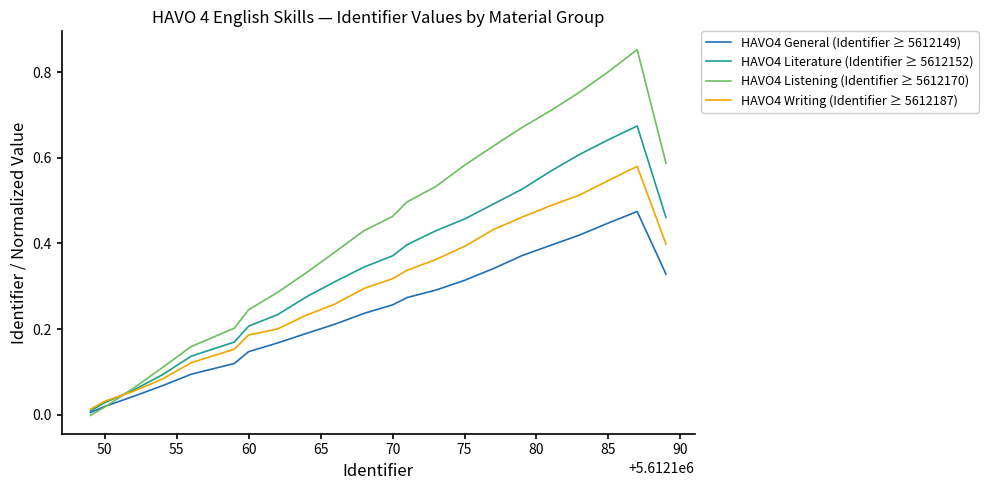

After their last crossing, which series has the higher values: HAVO4 Listening (Identifier ≥ 5612170) or HAVO4 Literature (Identifier ≥ 5612152)?

HAVO4 Listening (Identifier ≥ 5612170)